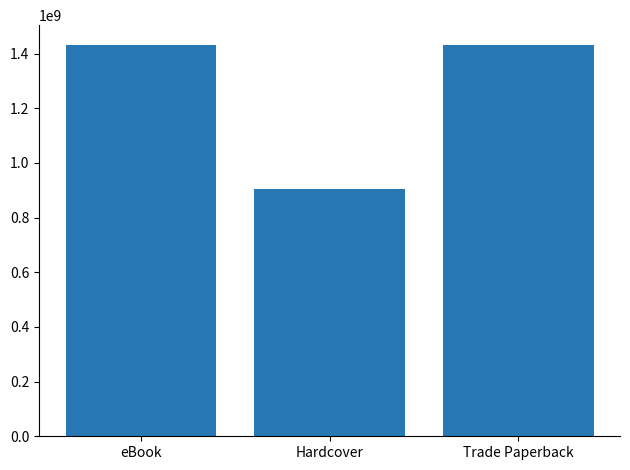

Which label corresponds to the smallest value in the chart?

Hardcover